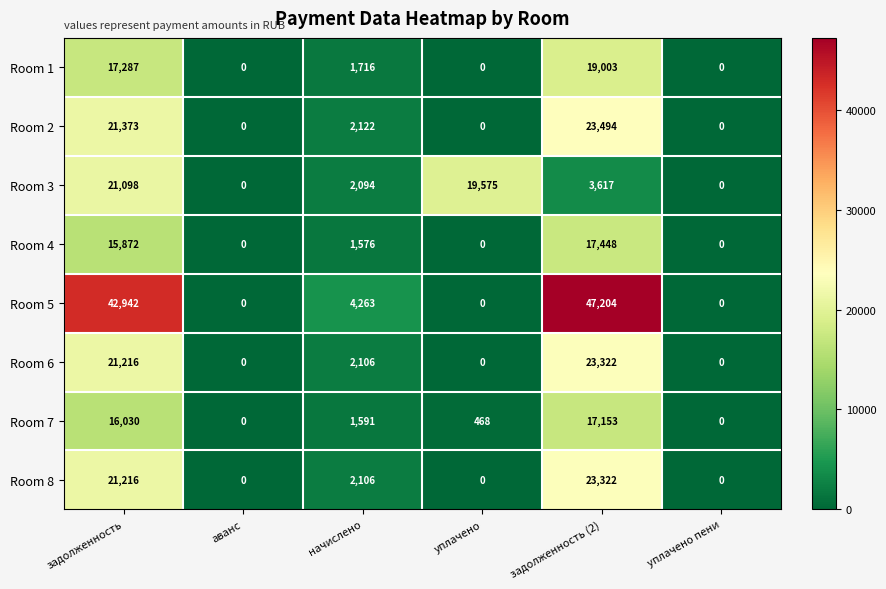

Which series has the largest total across all categories?

Room 5